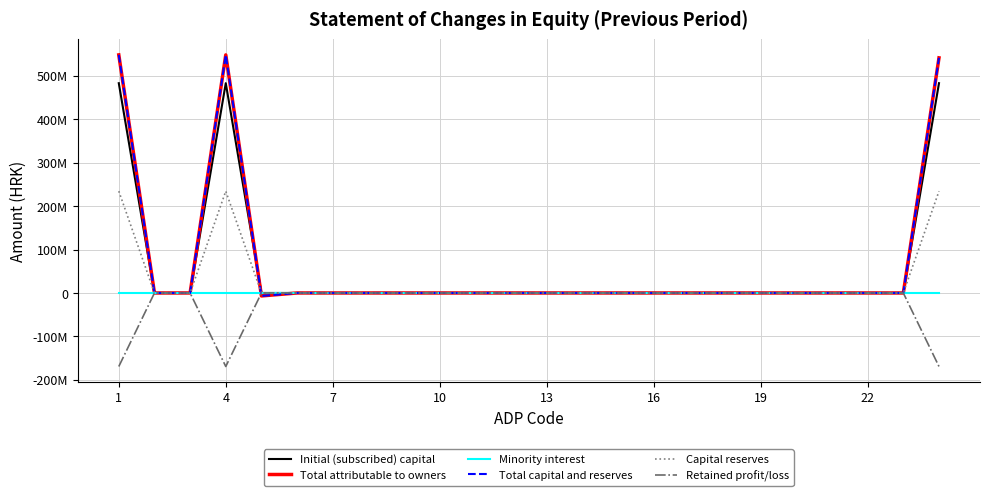

Does the chart have visible grid lines?

Yes